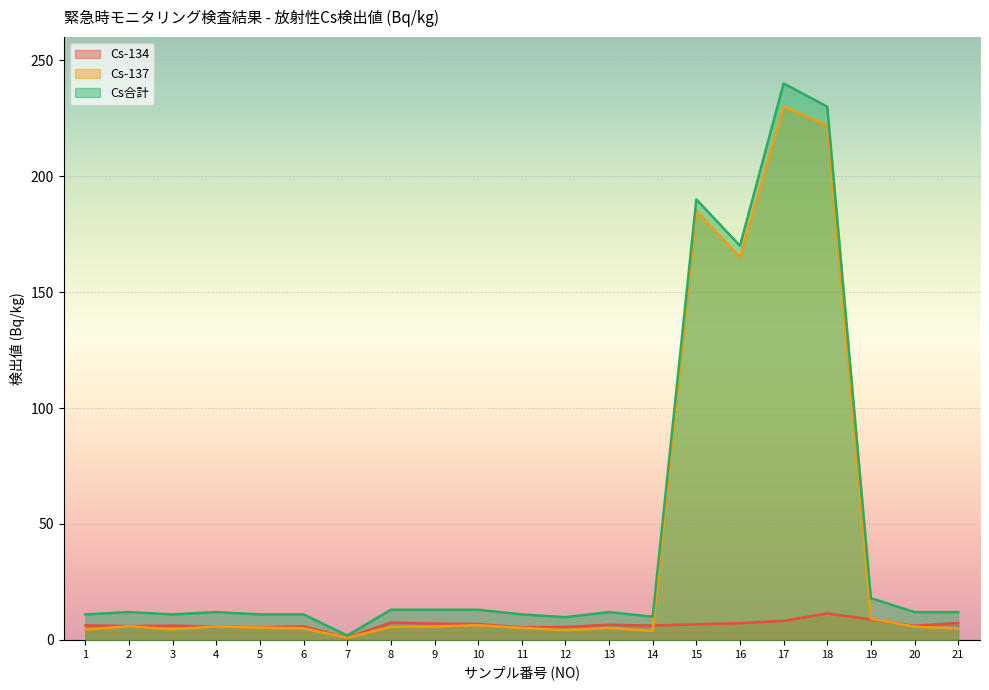

Which has a higher value, 11 or 4?

4